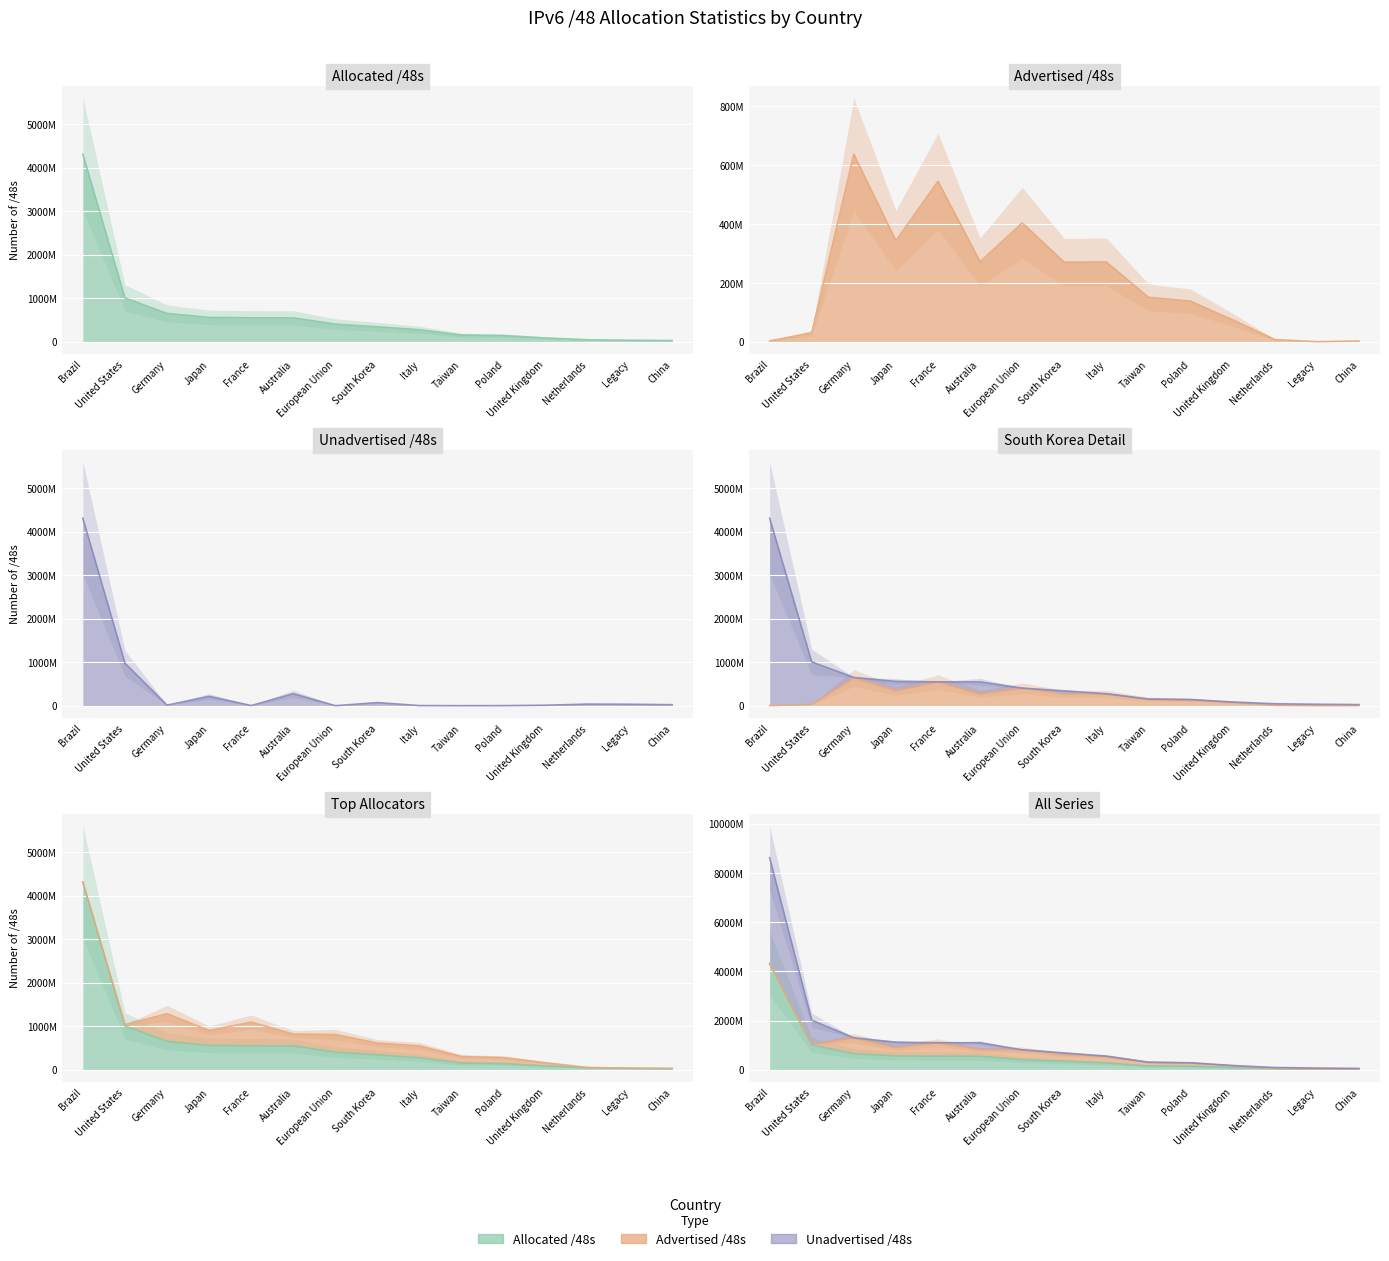

At South Korea, list the series in order from smallest to largest.

unadvertised_48s, advertised_48s, allocated_48s